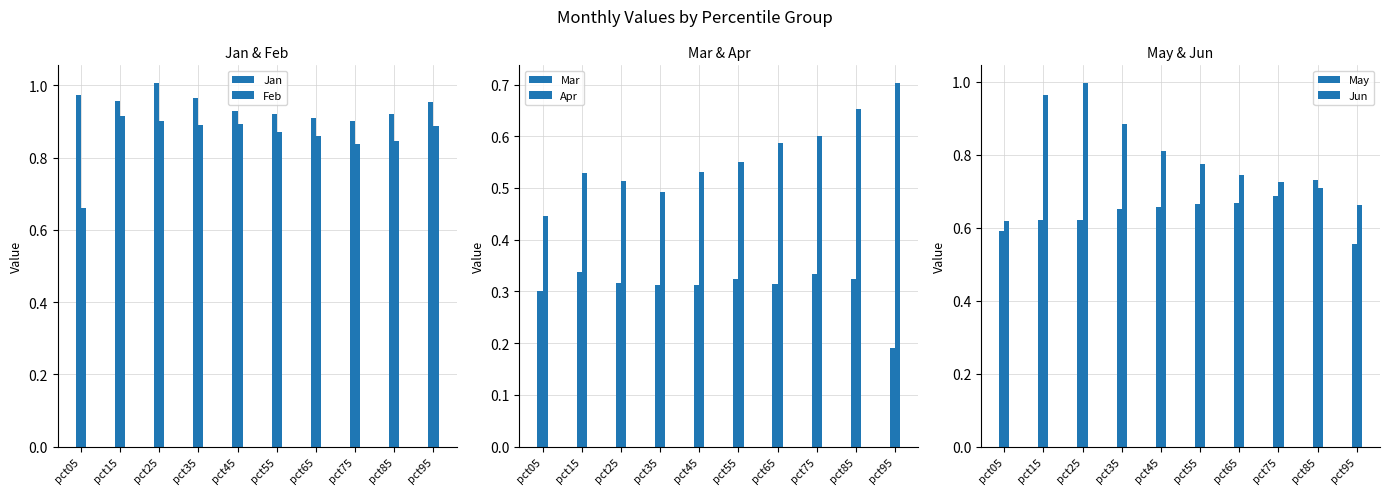

What is the value of the Mar bar at the 6th from the left?

0.3